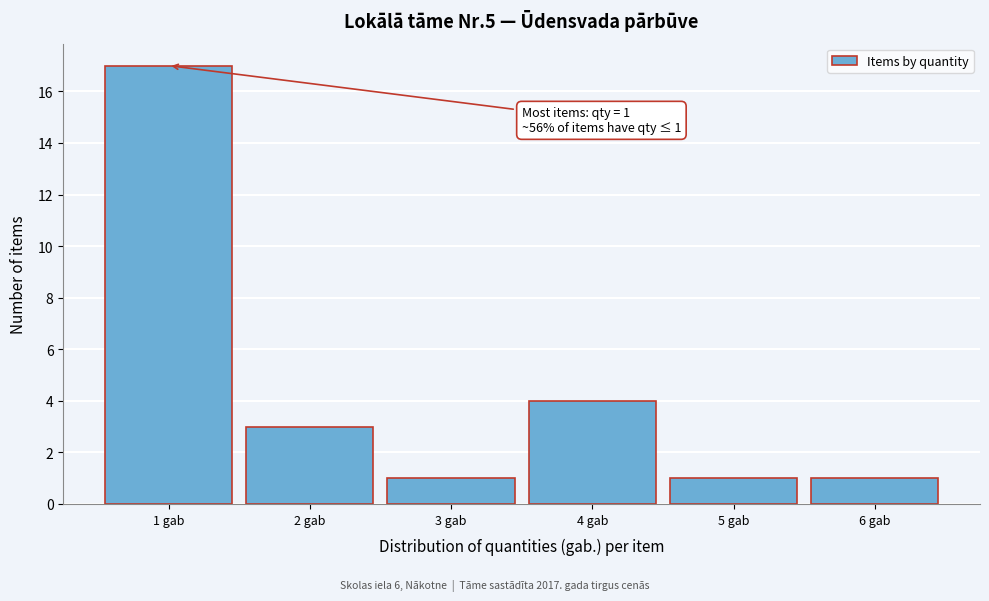

Over which range of the x-axis is the bar tallest?

0.5 to 1.5